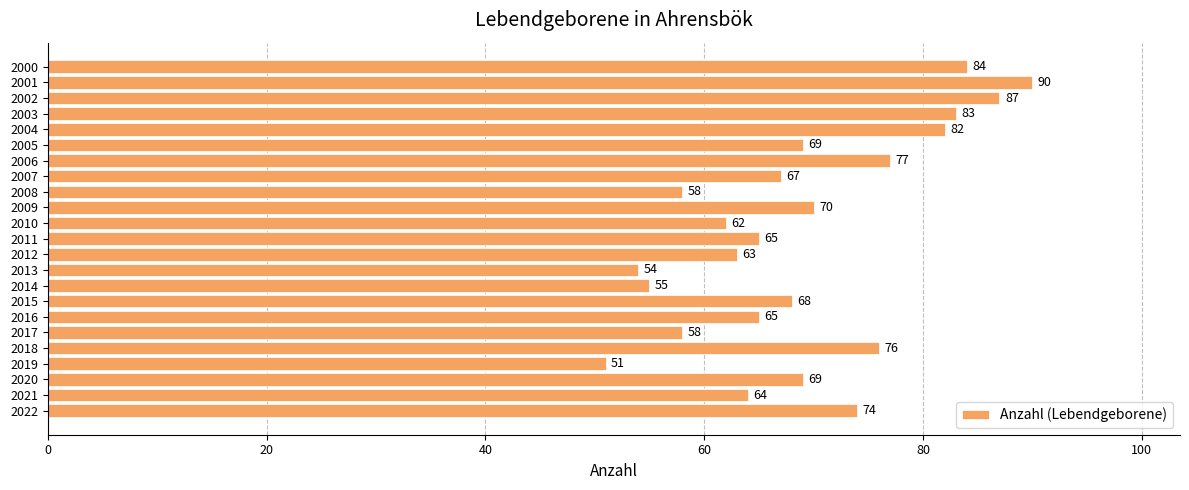

Which label corresponds to the largest value in the chart?

2001